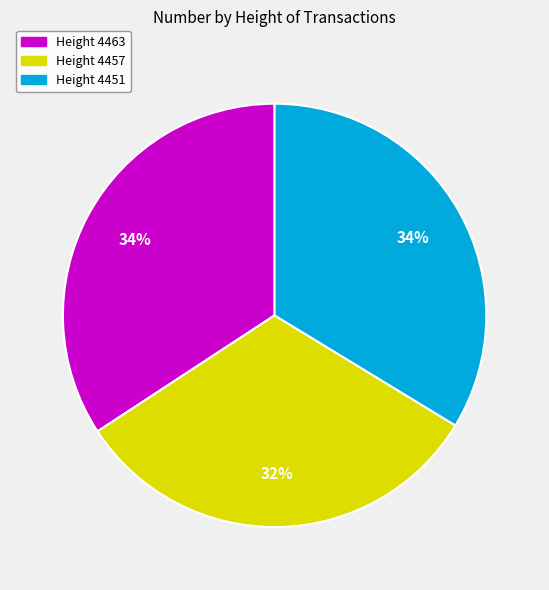

What is the ratio of the value at Height 4451 to the value at Height 4457?

1.1